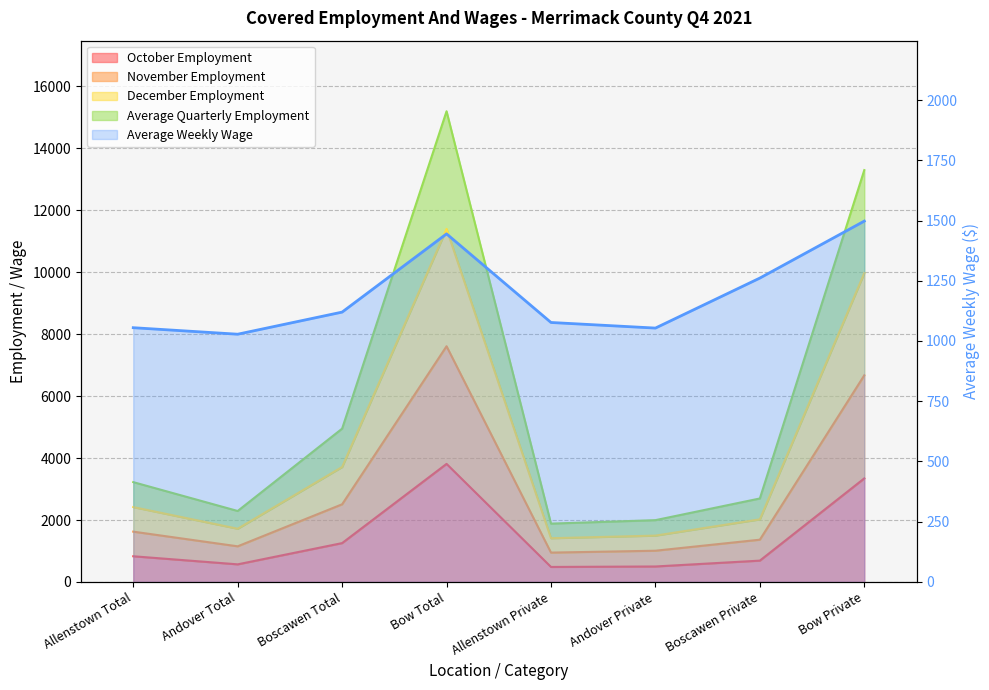

Reading left to right, extract all data points from this chart.

October Employment: Allenstown Total=830.0	Andover Total=569.0	Boscawen Total=1255.0	Bow Total=3813.0	Allenstown Private=485.0	Andover Private=500.0	Boscawen Private=689.0	Bow Private=3345.0
November Employment: Allenstown Total=1625.0	Andover Total=1151.0	Boscawen Total=2508.0	Bow Total=7612.0	Allenstown Private=948.0	Andover Private=1009.0	Boscawen Private=1365.0	Bow Private=6673.0
December Employment: Allenstown Total=2418.0	Andover Total=1719.0	Boscawen Total=3713.0	Bow Total=11400.0	Allenstown Private=1413.0	Andover Private=1497.0	Boscawen Private=2022.0	Bow Private=9975.0
Average Quarterly Employment: Allenstown Total=3224.0	Andover Total=2292.0	Boscawen Total=4951.0	Bow Total=15200.0	Allenstown Private=1884.0	Andover Private=1996.0	Boscawen Private=2696.0	Bow Private=13300.0
Average Weekly Wage: Allenstown Total=1055.2	Andover Total=1028.2	Boscawen Total=1119.9	Bow Total=1444.6	Allenstown Private=1076.8	Andover Private=1053.6	Boscawen Private=1261.2	Bow Private=1497.6